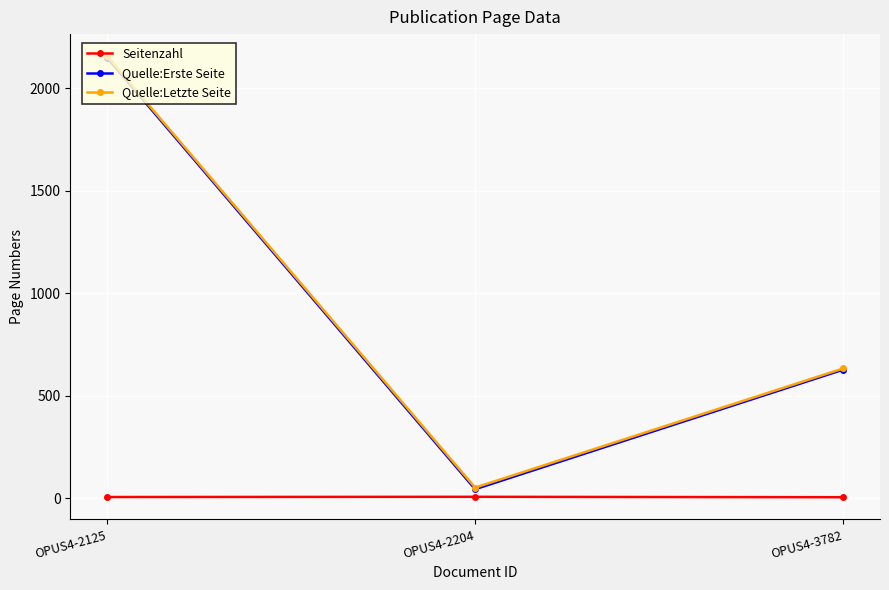

True or false: Quelle:Letzte Seite has a value of 2157 at OPUS4-2125.

True